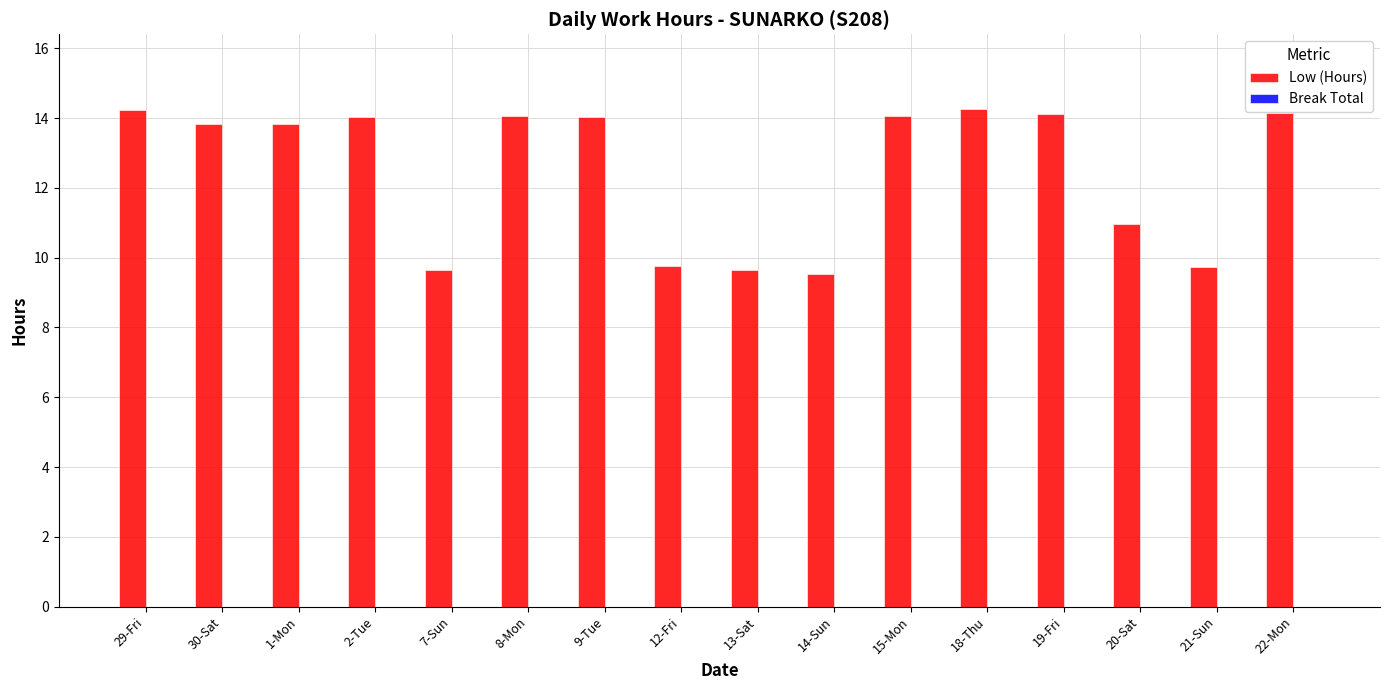

What is the label of the 5th bar from the left?

7-Sun